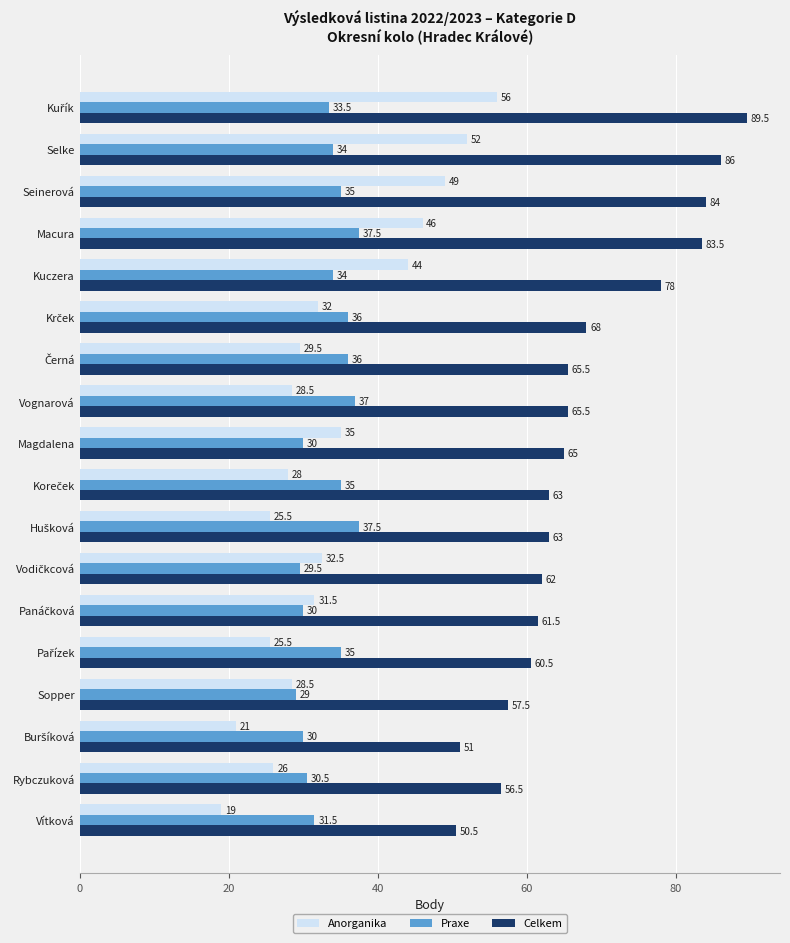

How many series are shown in this chart?

3